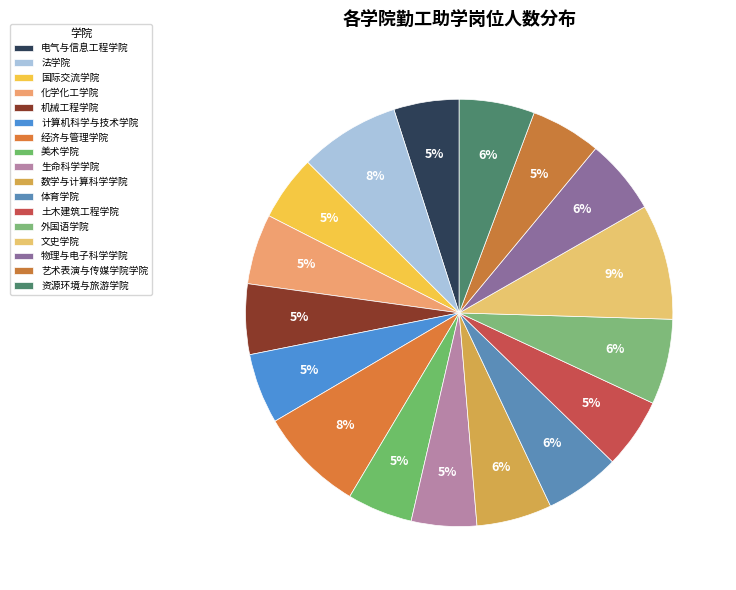

The 计算机科学与技术学院 slice represents 5% of the pie. True or false?

True